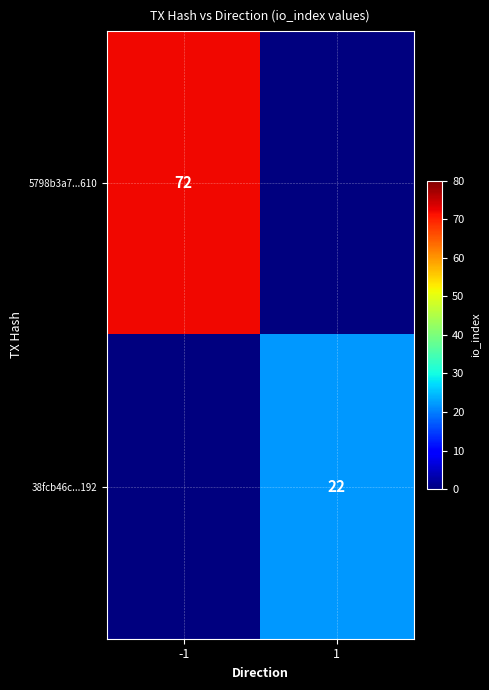

Is it true that 5798b3a7...610 equals 47 at -1?

False